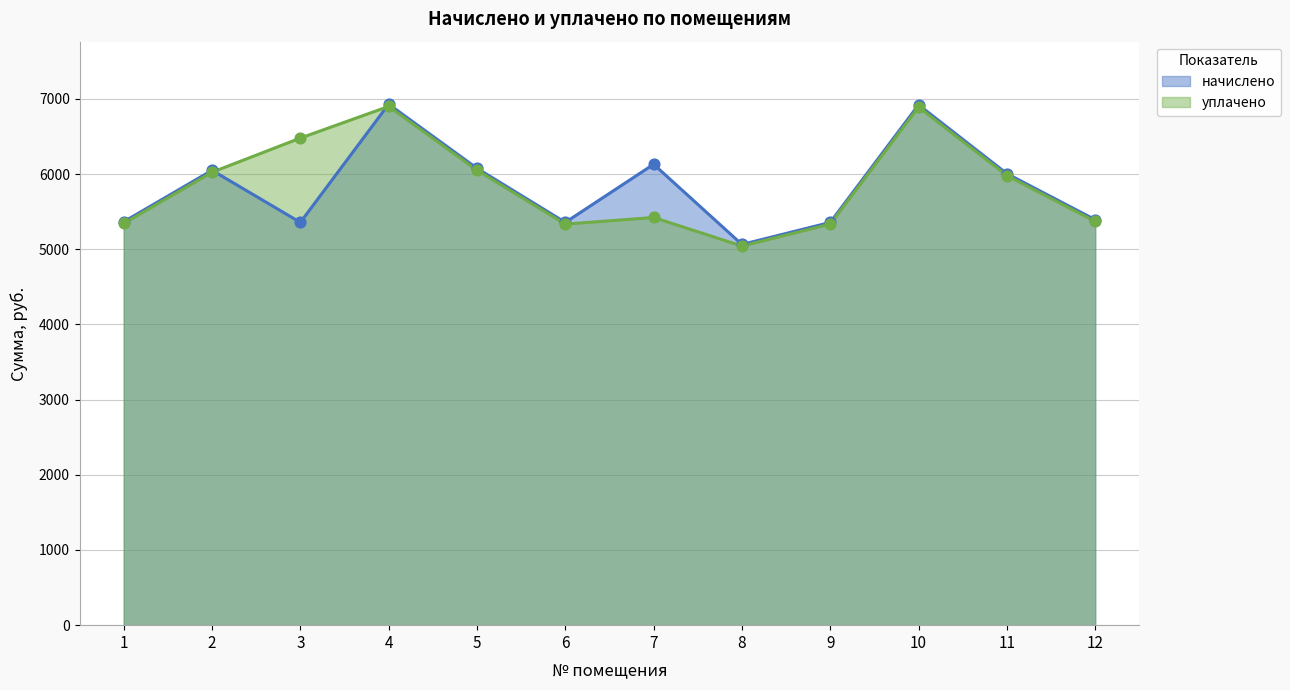

At which category is the sum across all series the highest?

4